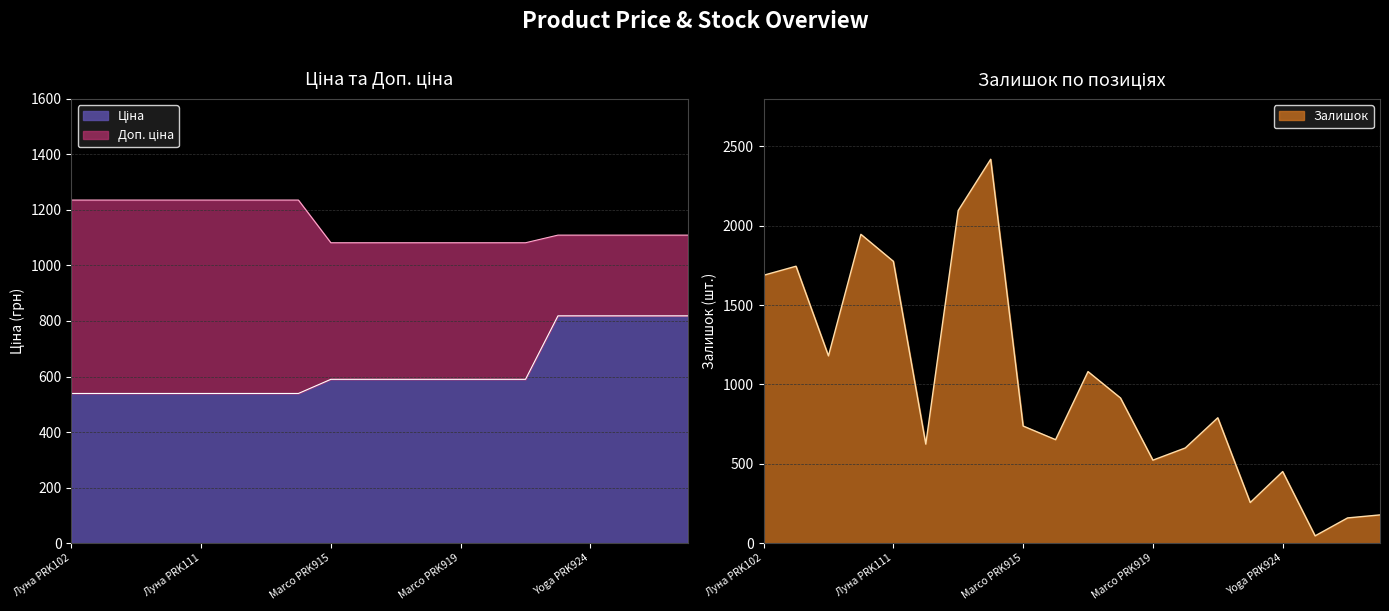

How many interior local peaks does the Залишок series have?

6